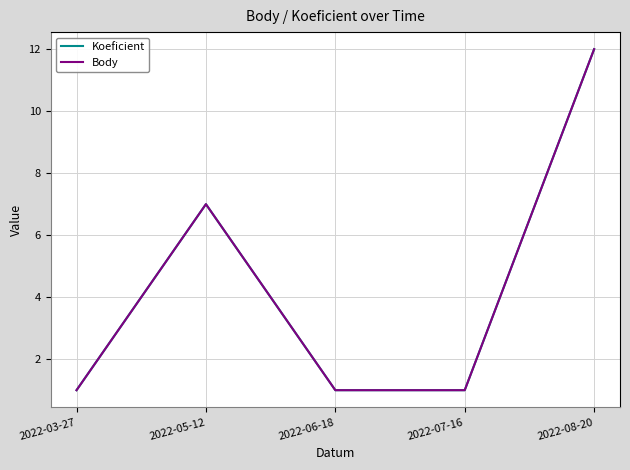

Is this an area chart (filled region under the line)?

No